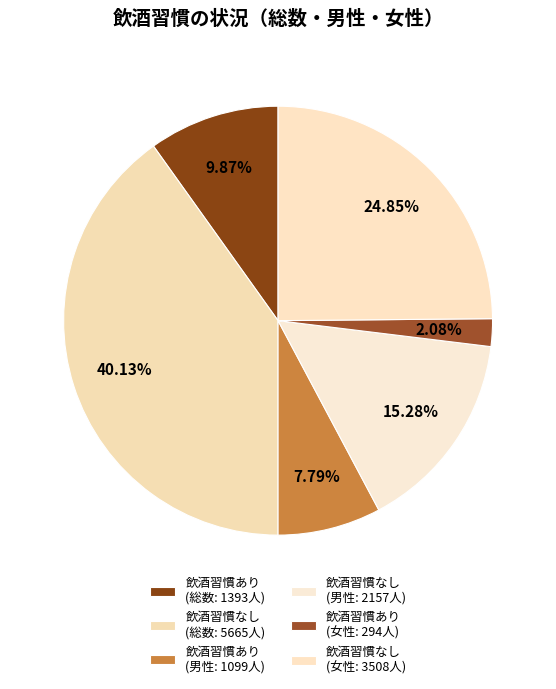

What is the smallest slice in the pie chart?

飲酒習慣あり (女性: 294人)